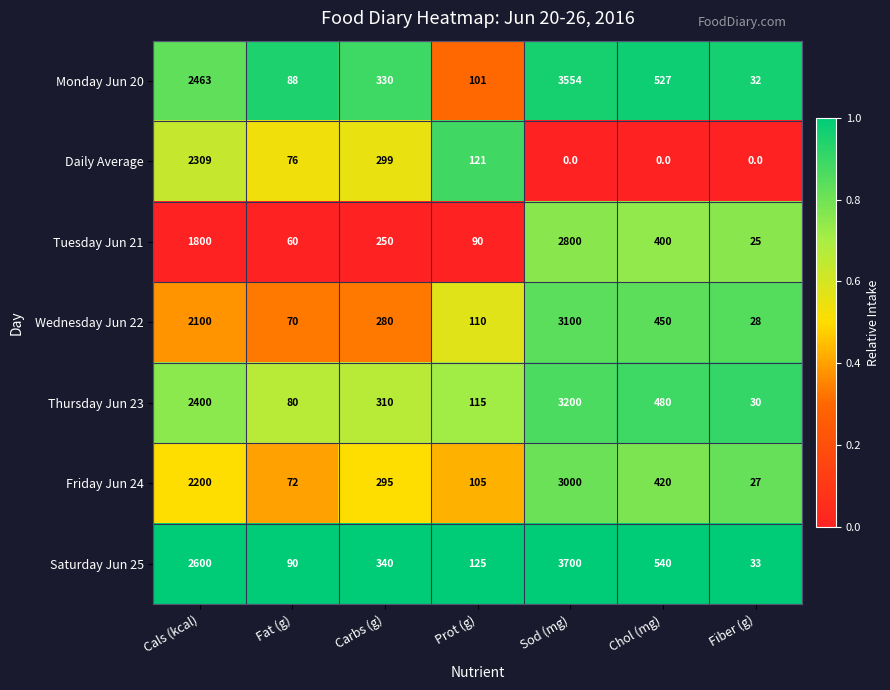

What is the difference between the highest and lowest values at Cals (kcal)?

800